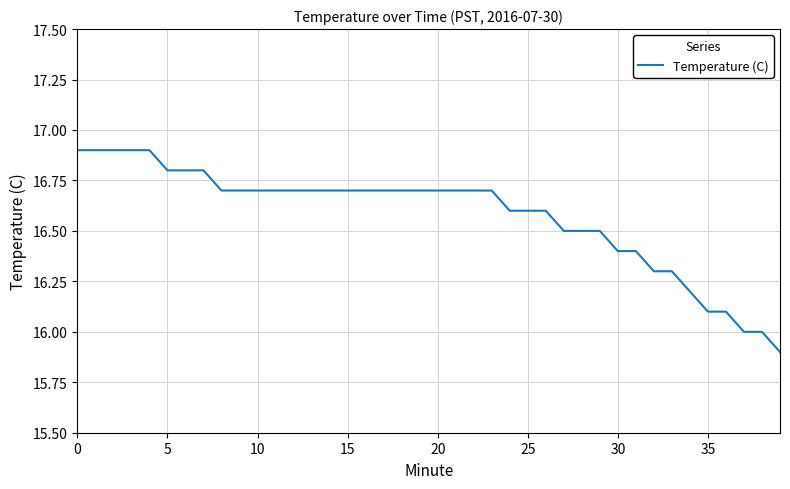

What is the difference between the maximum and minimum values?

1.0